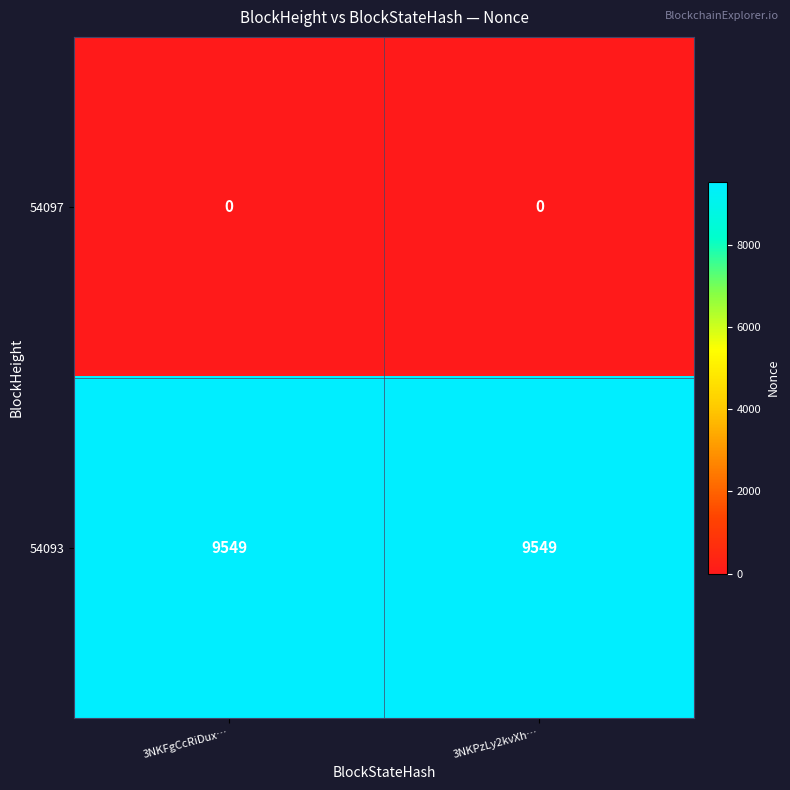

True or false: 54097 has a value of 0 at 3NKFgCcRiDux….

True